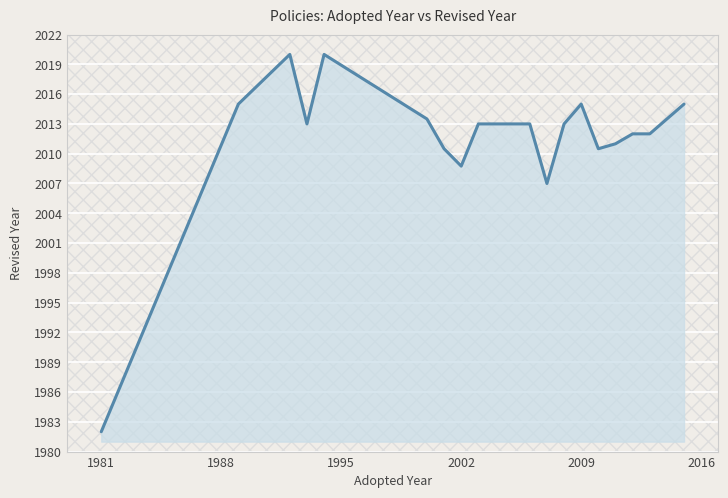

What is the greatest value displayed?

2020.0